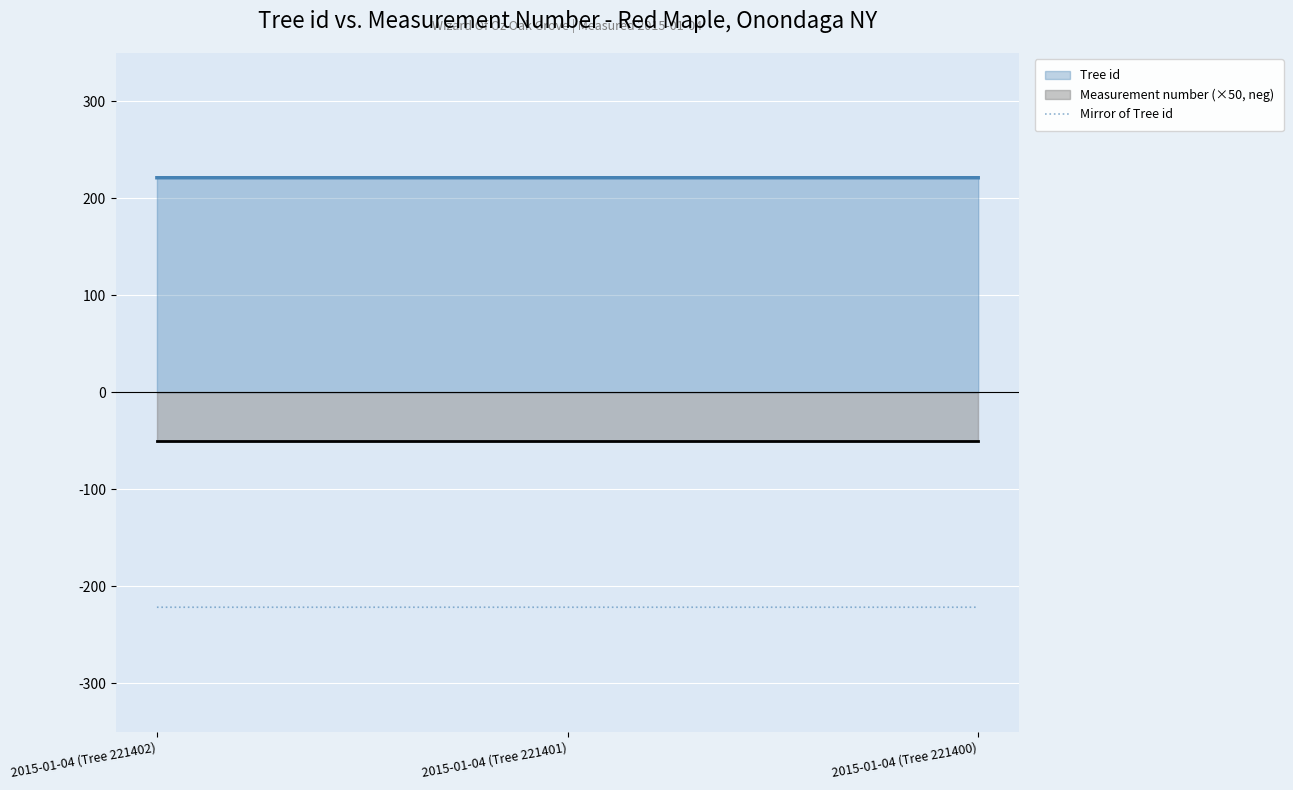

Reading right to left, list all the values displayed in this chart.

2015-01-04 (Tree 221400)=-221.4	2015-01-04 (Tree 221401)=-221.4	2015-01-04 (Tree 221402)=-221.4